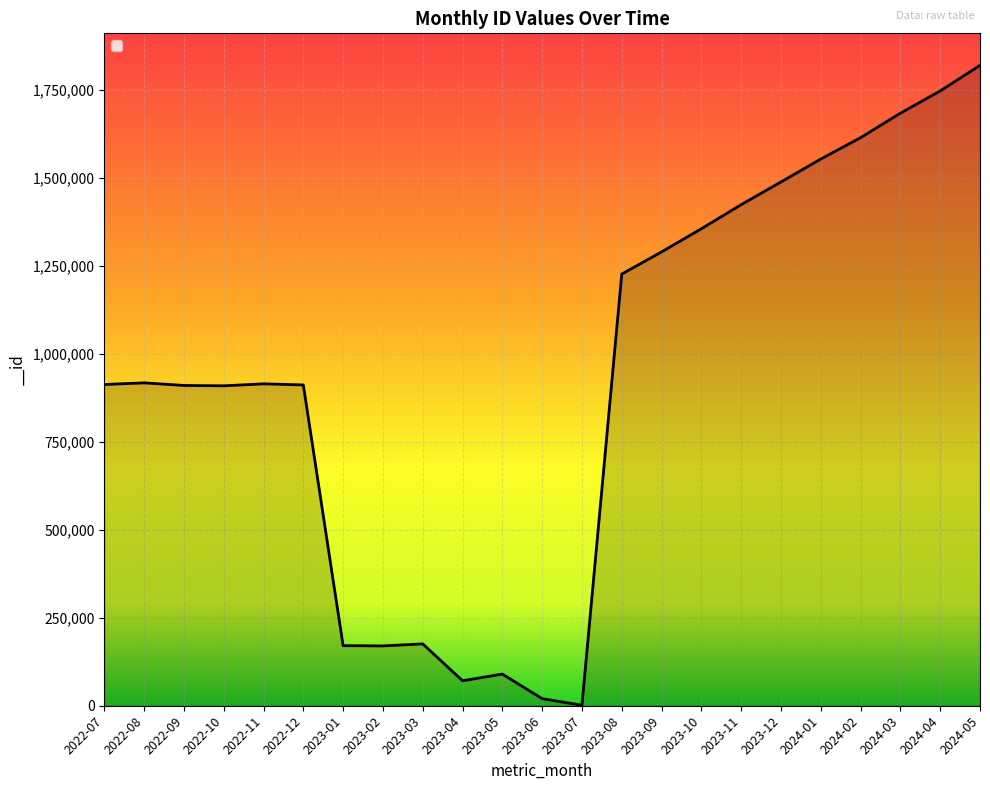

The value at 2023-10 is 1354915. True or false?

True